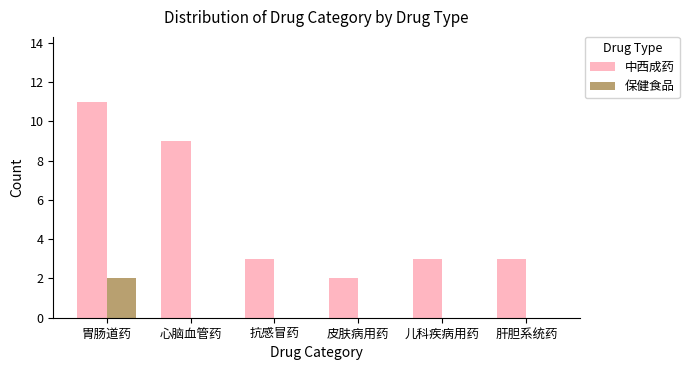

What is the maximum value shown in the chart?

11